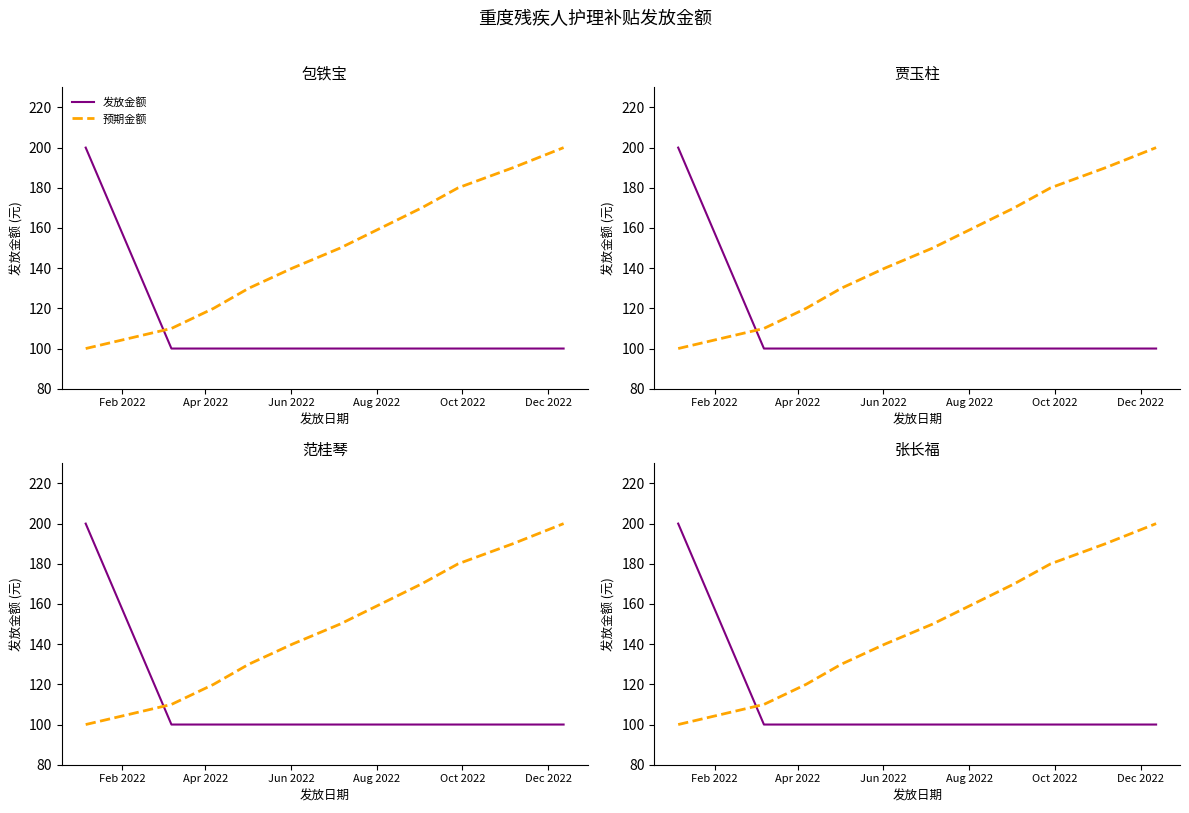

What are all the series names shown in the legend?

发放金额, 预期金额